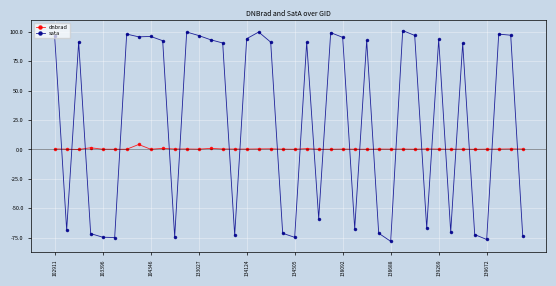

Rank the series by their maximum value, from lowest to highest.

dnbrad, sata